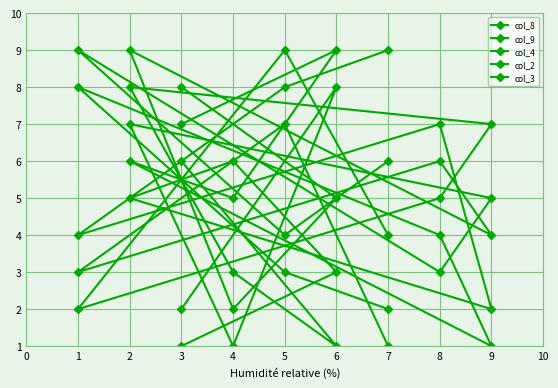

Where is col_9 nearest to the value 5?

8